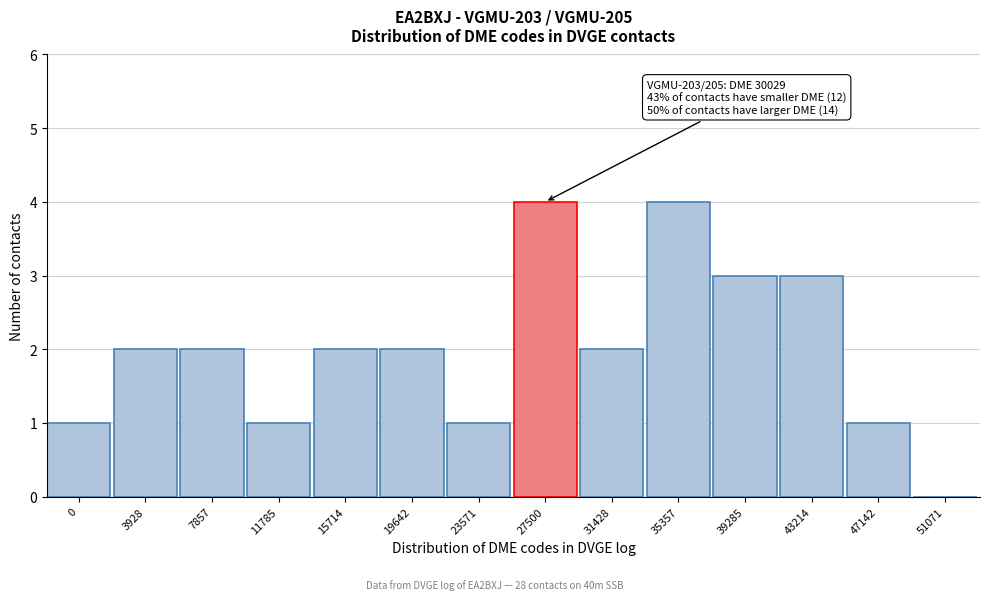

Reading left to right, extract all data points from this chart.

0=1	3928=2	7857=2	11785=1	15714=2	19642=2	23571=1	27500=4	31428=2	35357=4	39285=3	43214=3	47142=1	51071=0